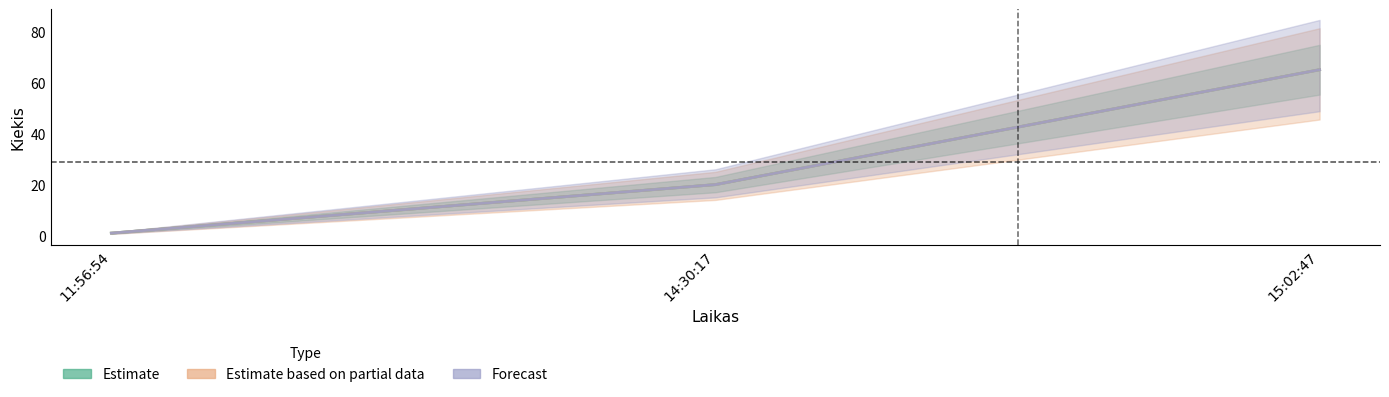

How many categories are shown in the chart?

3